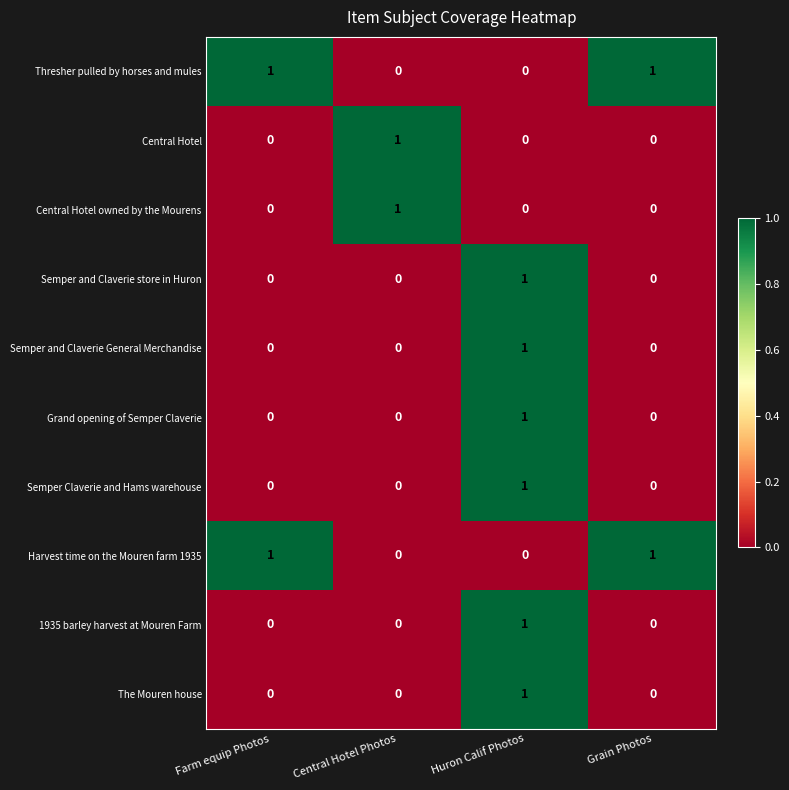

At which category is the sum across all series the highest?

Huron Calif Photos